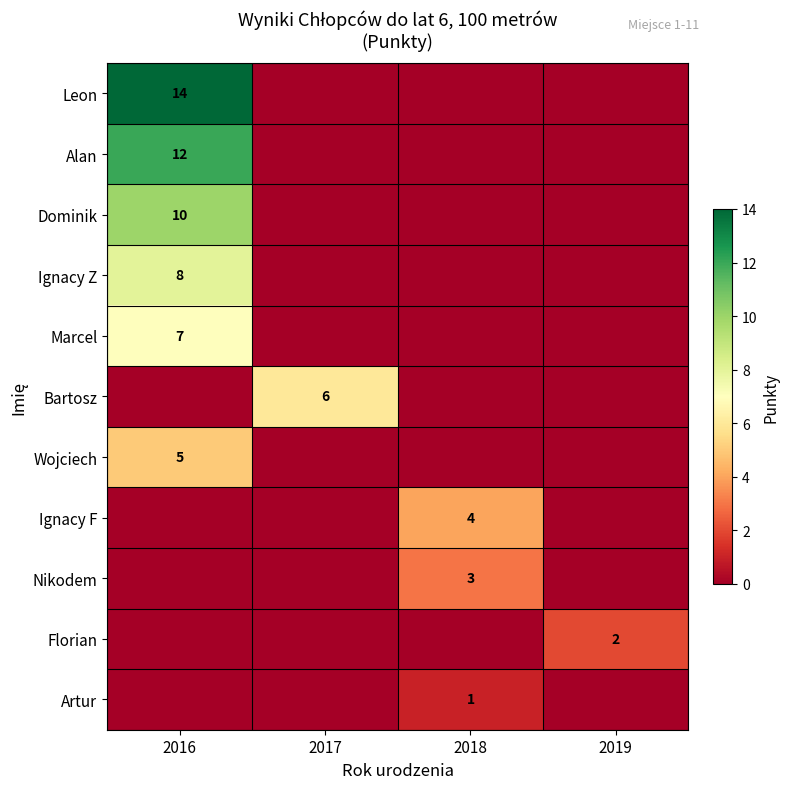

The row_1 series shows 7 at 2016. True or false?

False